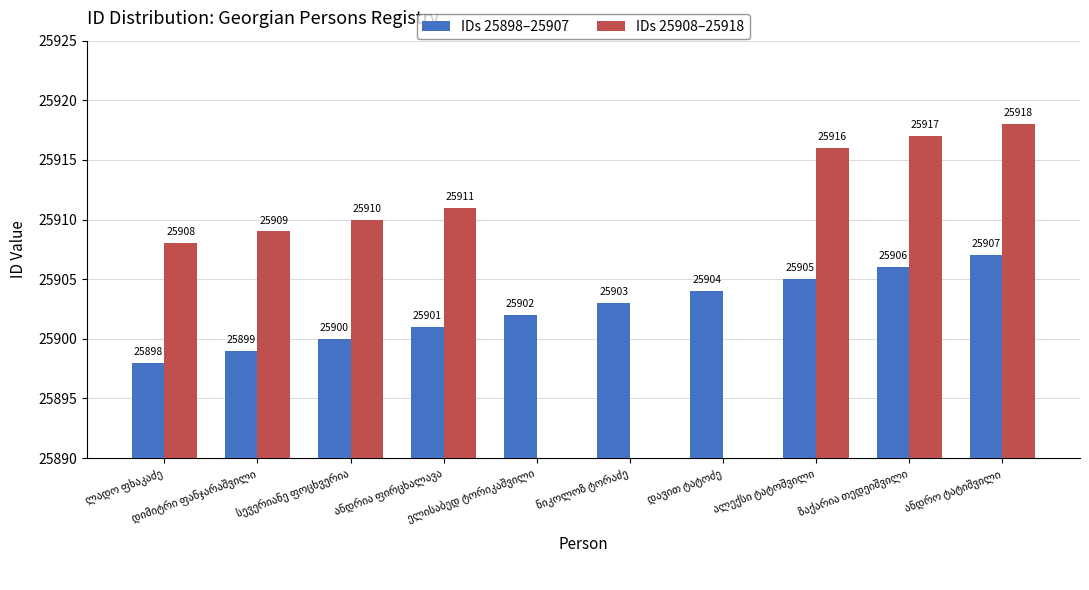

Which series has the largest total across all categories?

IDs 25898–25907